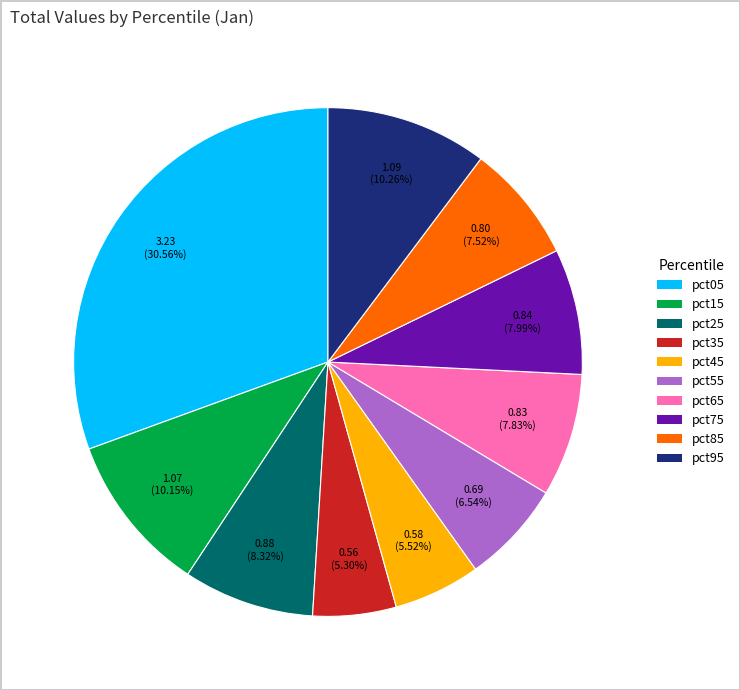

To the nearest percent, what is the combined percentage of pct95 and pct25?

19%